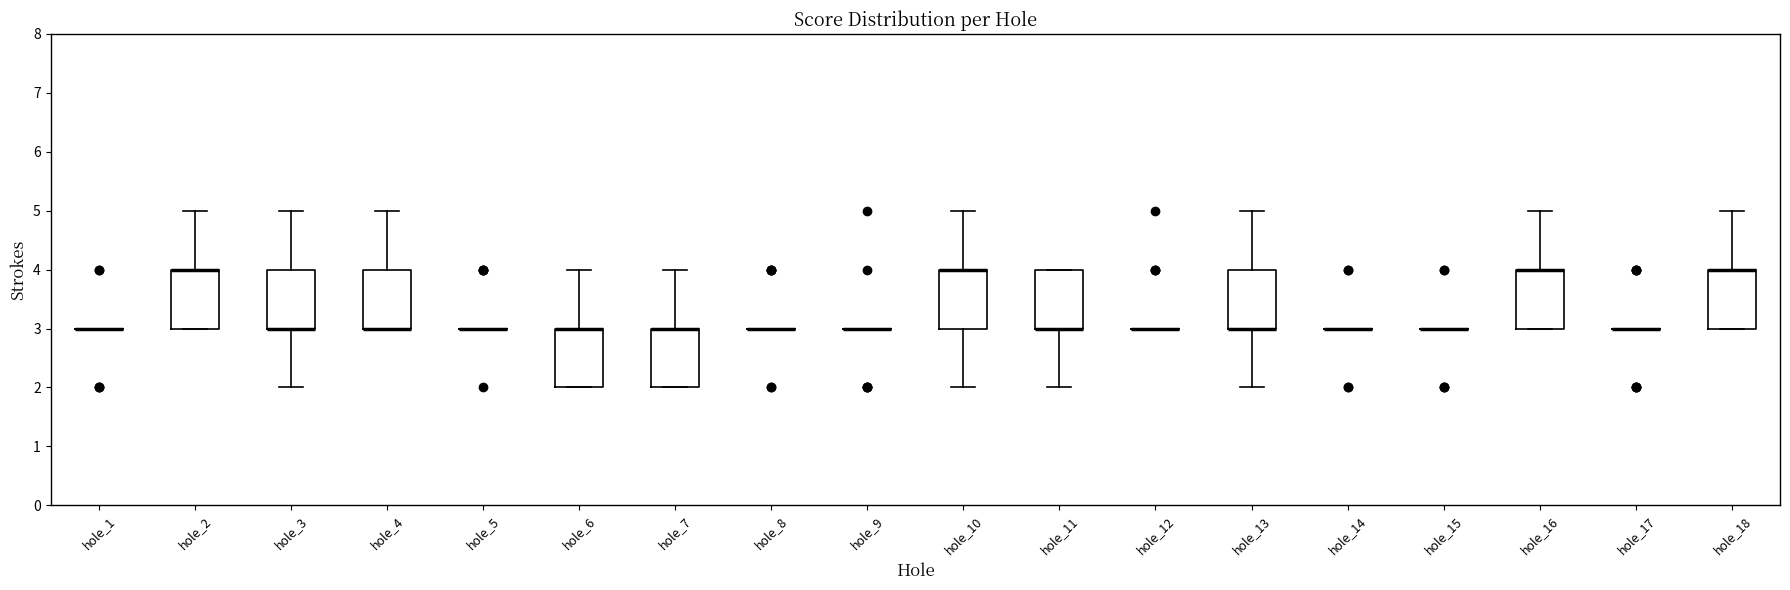

Reading left to right, transcribe this box plot: for each box, give where its median line is, the range the box spans, and where its two whiskers end, as read against the y-axis. The values are not printed on the chart, so give them approximately, as read against the axis.

hole_1: box collapsed to a line at 3, whiskers 3 to 3
hole_2: median 4 (drawn on the box's upper edge), box 3 to 4, whiskers 3 to 5
hole_3: median 3 (drawn on the box's lower edge), box 3 to 4, whiskers 2 to 5
hole_4: median 3 (drawn on the box's lower edge), box 3 to 4, whiskers 3 to 5
hole_5: box collapsed to a line at 3, whiskers 3 to 3
hole_6: median 3 (drawn on the box's upper edge), box 2 to 3, whiskers 2 to 4
hole_7: median 3 (drawn on the box's upper edge), box 2 to 3, whiskers 2 to 4
hole_8: box collapsed to a line at 3, whiskers 3 to 3
hole_9: box collapsed to a line at 3, whiskers 3 to 3
hole_10: median 4 (drawn on the box's upper edge), box 3 to 4, whiskers 2 to 5
hole_11: median 3 (drawn on the box's lower edge), box 3 to 4, whiskers 2 to 4
hole_12: box collapsed to a line at 3, whiskers 3 to 3
hole_13: median 3 (drawn on the box's lower edge), box 3 to 4, whiskers 2 to 5
hole_14: box collapsed to a line at 3, whiskers 3 to 3
hole_15: box collapsed to a line at 3, whiskers 3 to 3
hole_16: median 4 (drawn on the box's upper edge), box 3 to 4, whiskers 3 to 5
hole_17: box collapsed to a line at 3, whiskers 3 to 3
hole_18: median 4 (drawn on the box's upper edge), box 3 to 4, whiskers 3 to 5